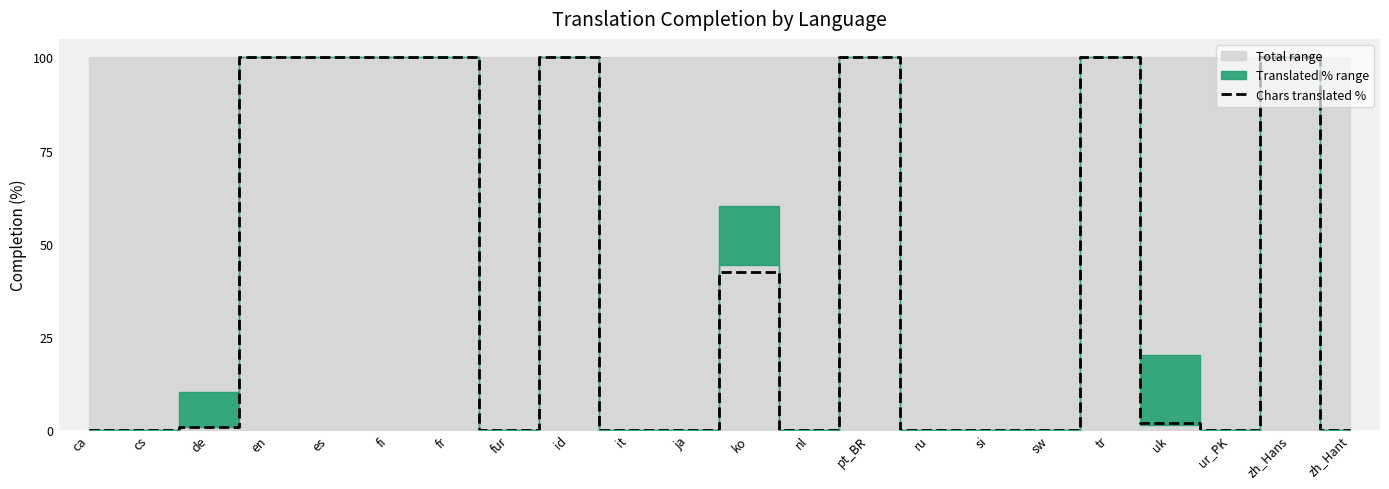

Reading left to right, what are all the values shown in this chart?

ca=0.0	cs=0.0	de=0.7	en=100.0	es=100.0	fi=100.0	fr=100.0	fur=0.0	id=100.0	it=0.0	ja=0.0	ko=42.3	nl=0.0	pt_BR=100.0	ru=0.0	si=0.0	sw=0.0	tr=100.0	uk=1.7	ur_PK=0.0	zh_Hans=100.0	zh_Hant=0.0